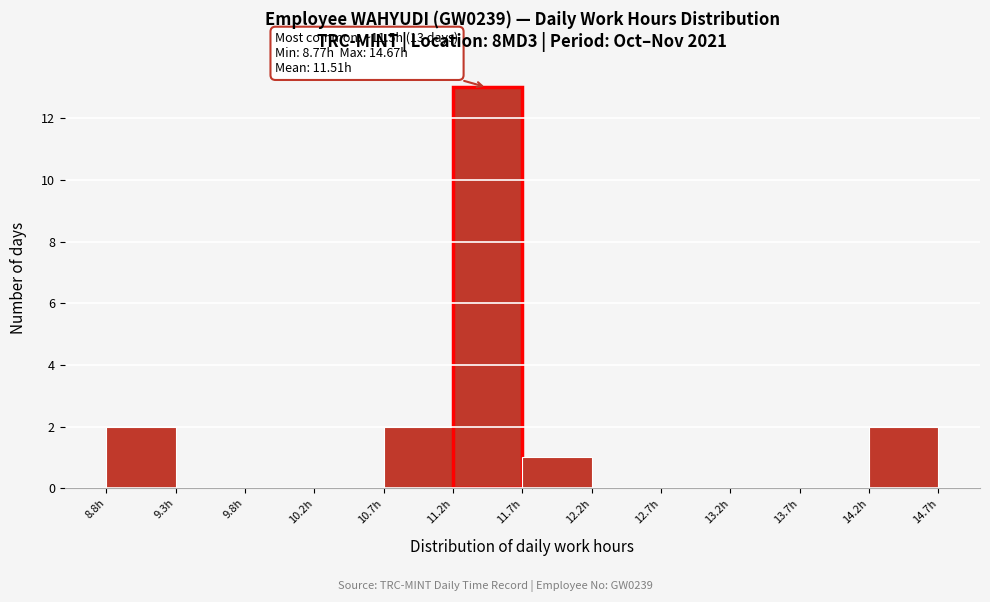

Which range on the x-axis has the tallest bar?

11.25 to 11.70